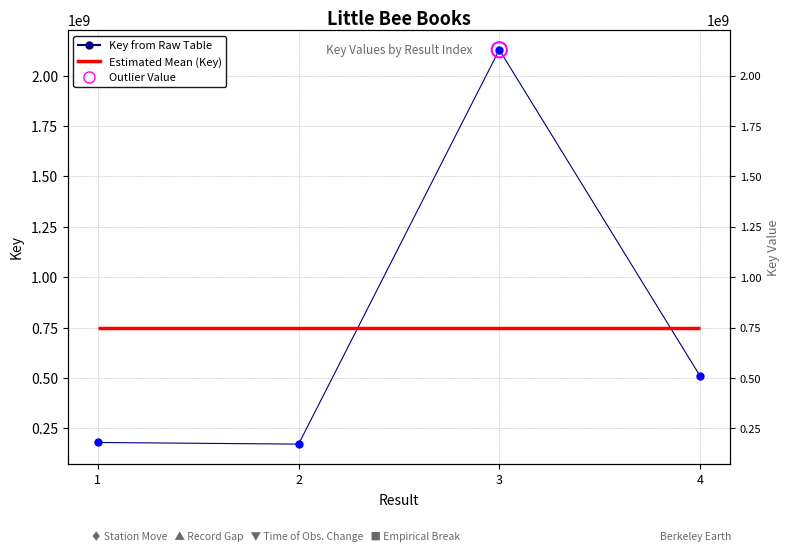

What is the change in value from 3 to 4?

-1617636373